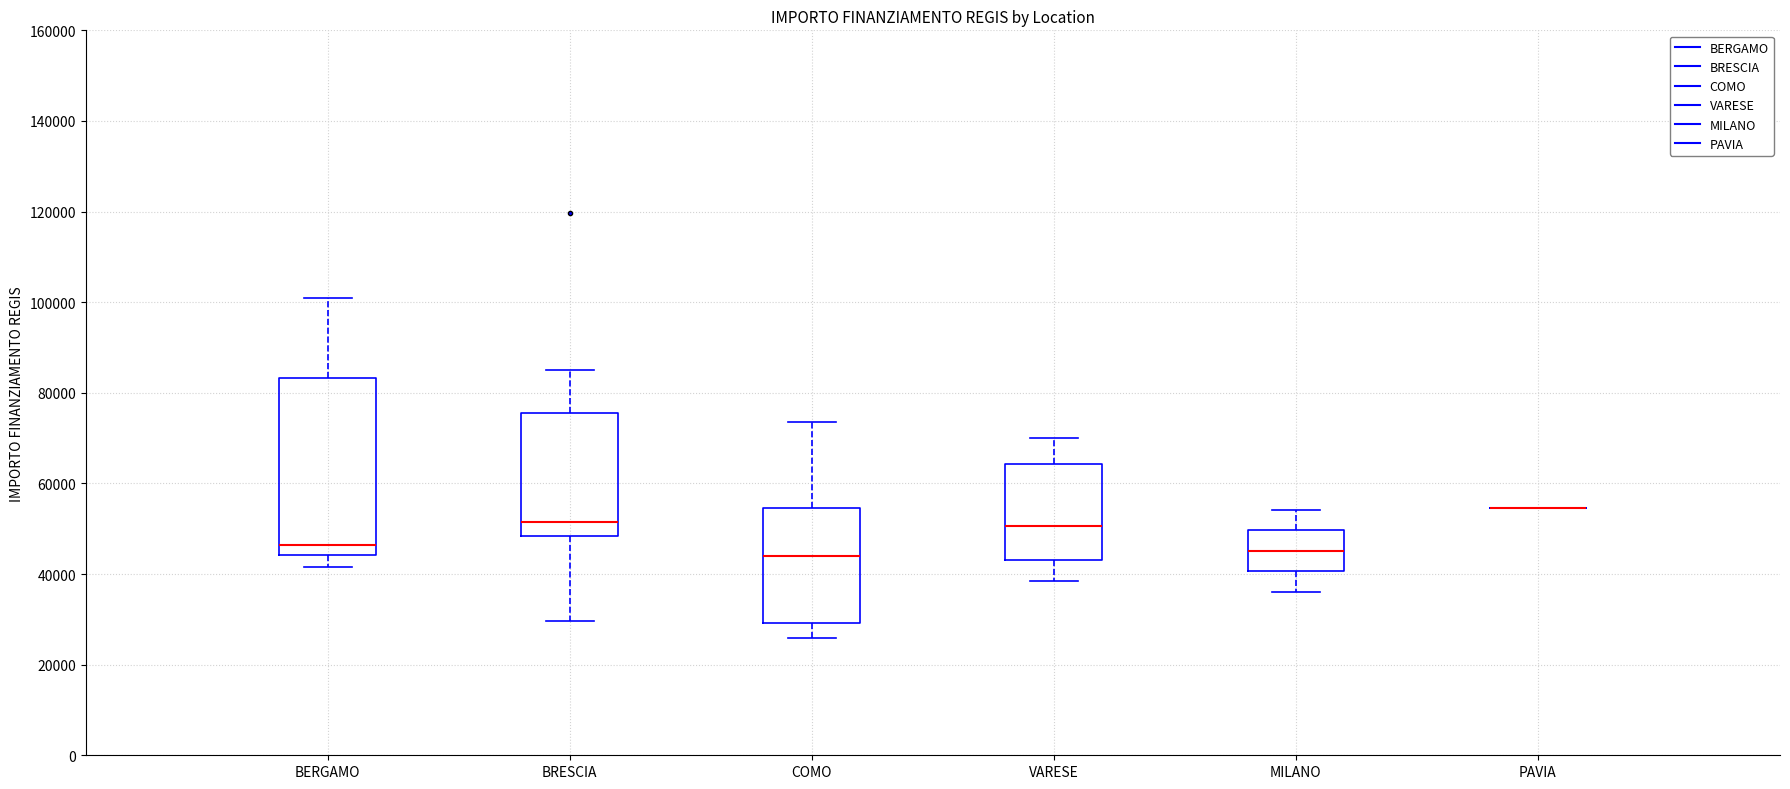

Reading left to right, read every box against the y-axis: the position of its median line, the range the box covers, and the ends of its whiskers. The values are not printed on the chart, so give them approximately, as read against the axis.

BERGAMO: median 46000, box 44000 to 84000, whiskers 42000 to 100000
BRESCIA: median 52000, box 48000 to 76000, whiskers 30000 to 84000
COMO: median 44000, box 30000 to 54000, whiskers 26000 to 74000
VARESE: median 50000, box 44000 to 64000, whiskers 38000 to 70000
MILANO: median 46000, box 40000 to 50000, whiskers 36000 to 54000
PAVIA: box collapsed to a line at 54000, whiskers 54000 to 54000